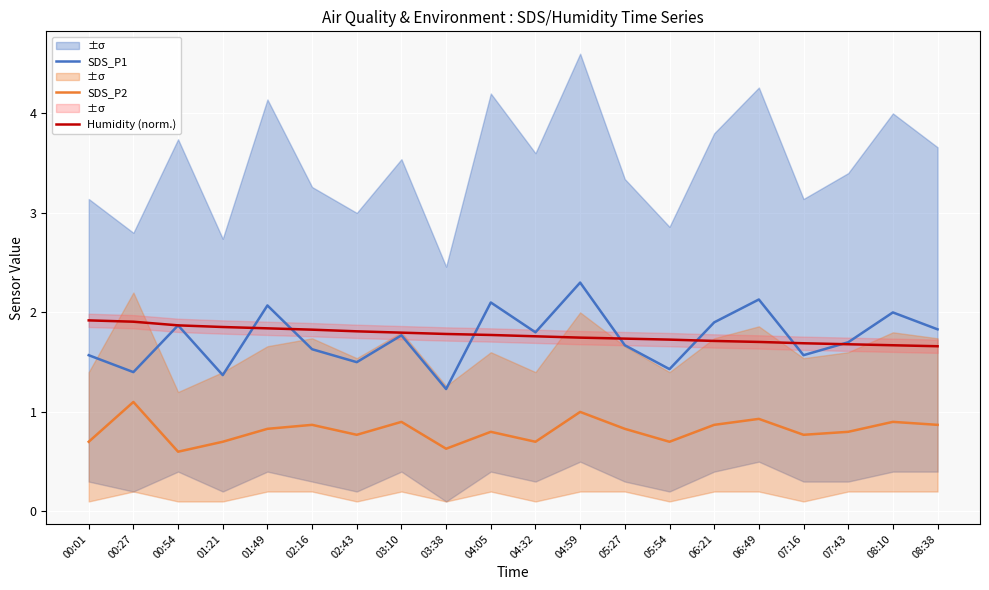

True or false: SDS_P2 and SDS_P1 intersect in this chart.

False